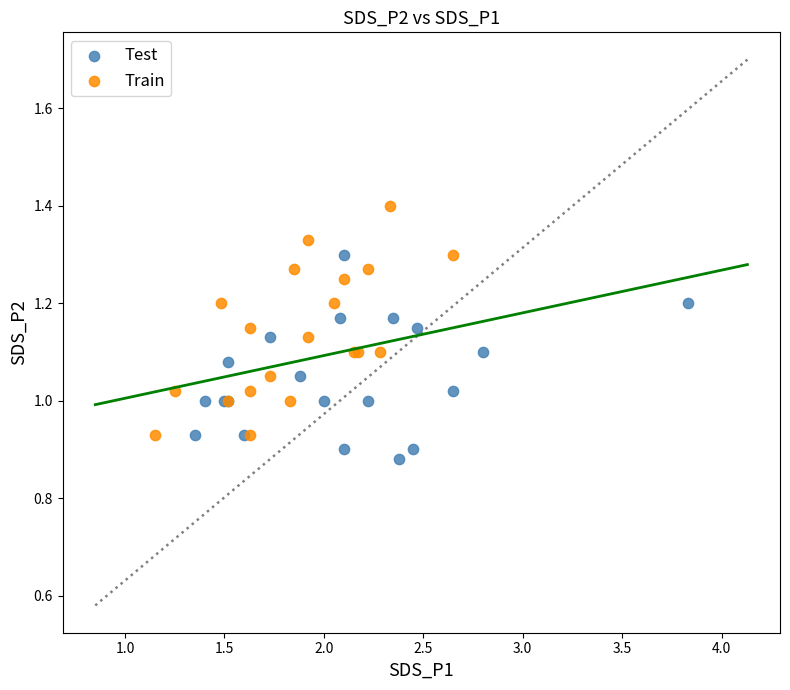

Which series contains the lowest Y value?

Test